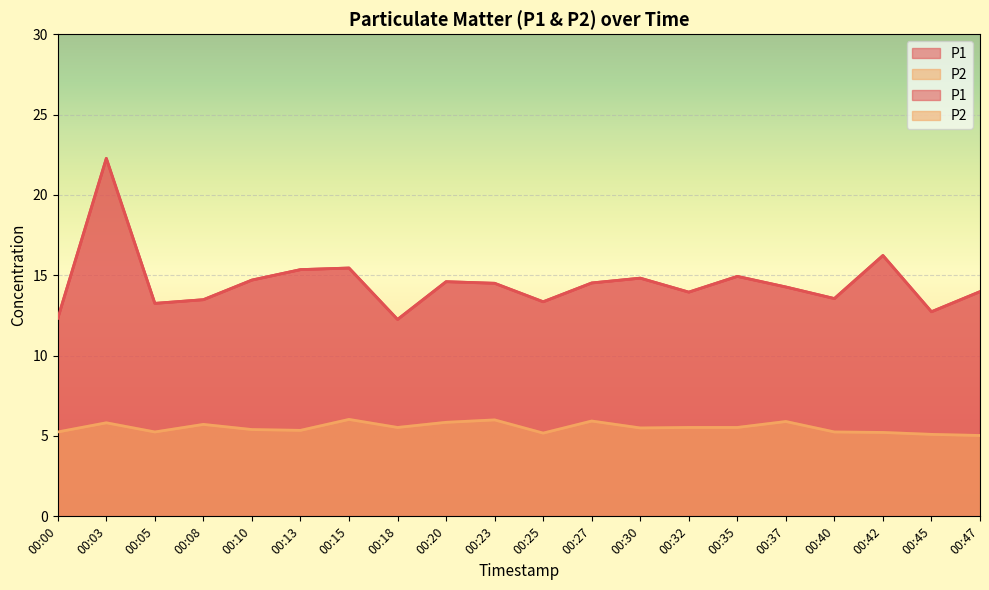

True or false: P1 and P2 cross at least once.

False